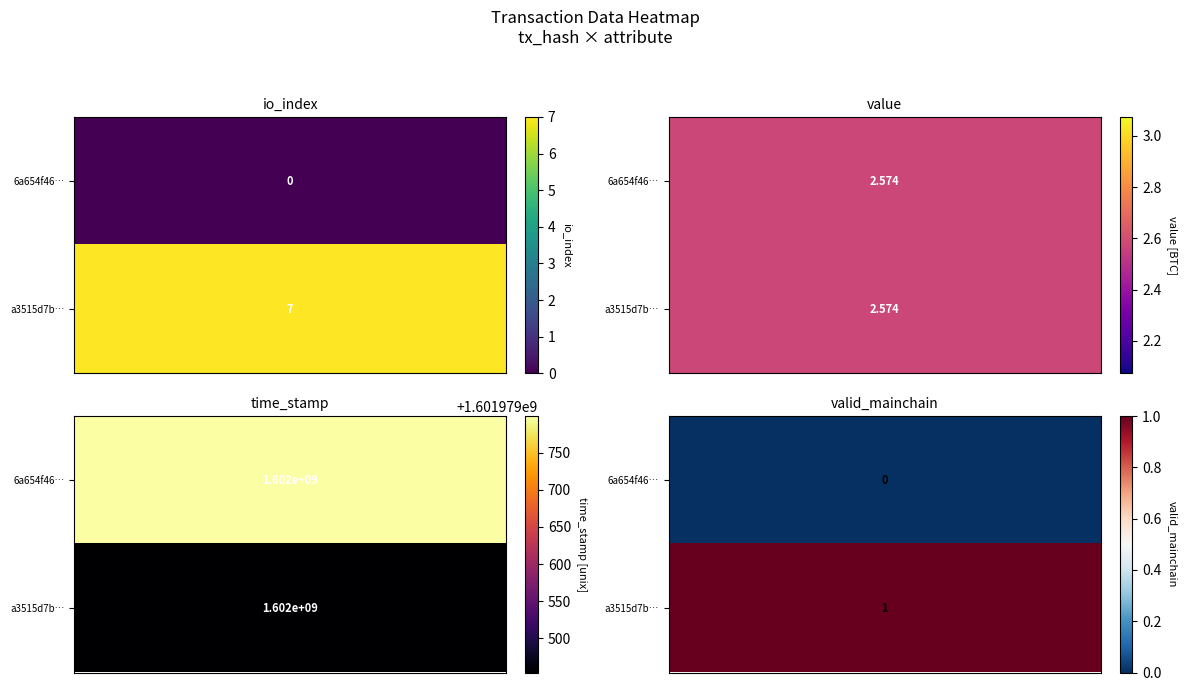

Is it true that io_index equals 3.8 at 1?

False